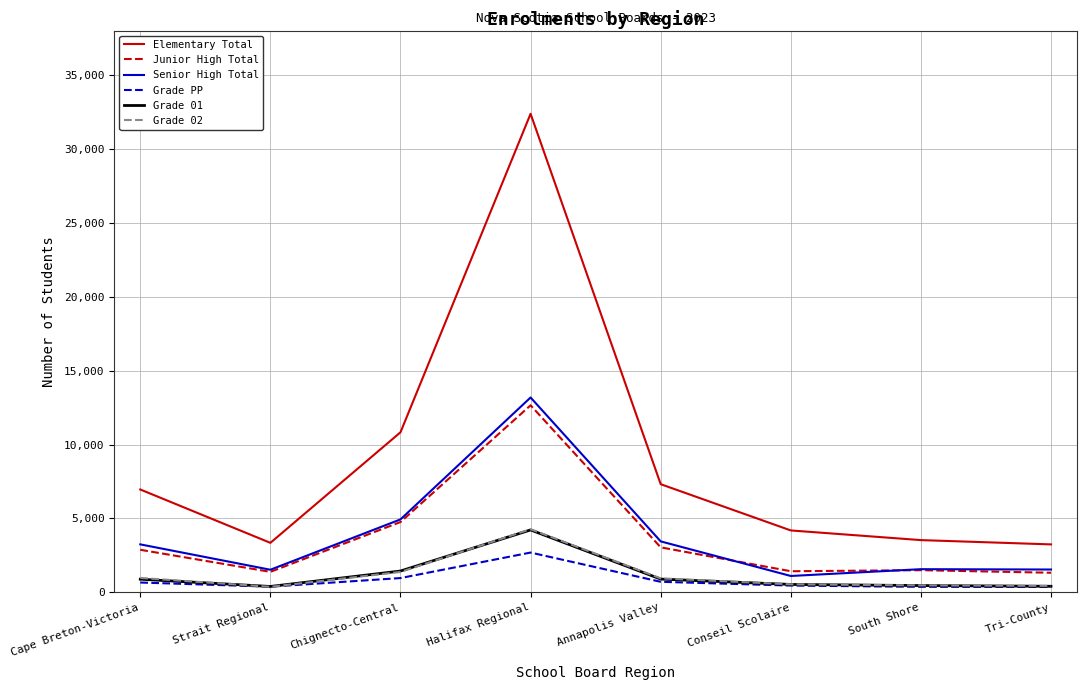

Where do Grade 02 and Grade PP first cross each other?

Cape Breton-Victoria and Strait Regional